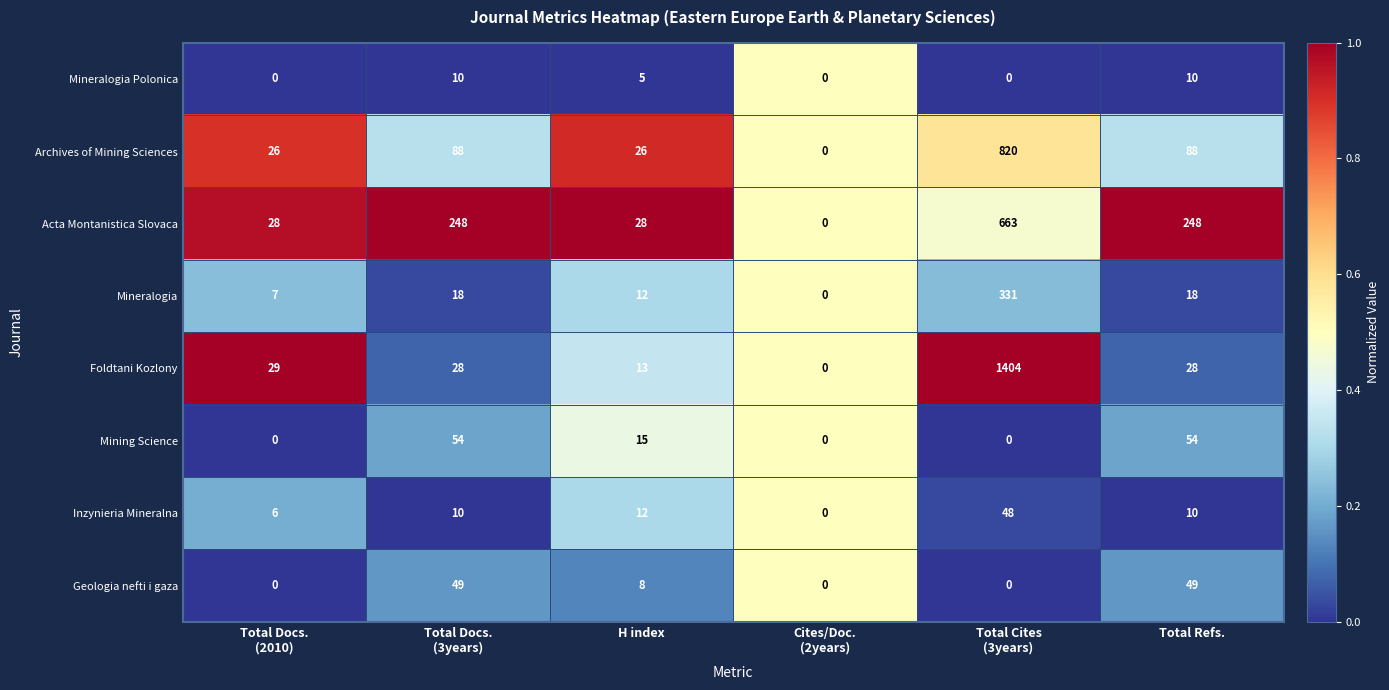

What is the average value of the Foldtani Kozlony series?

250